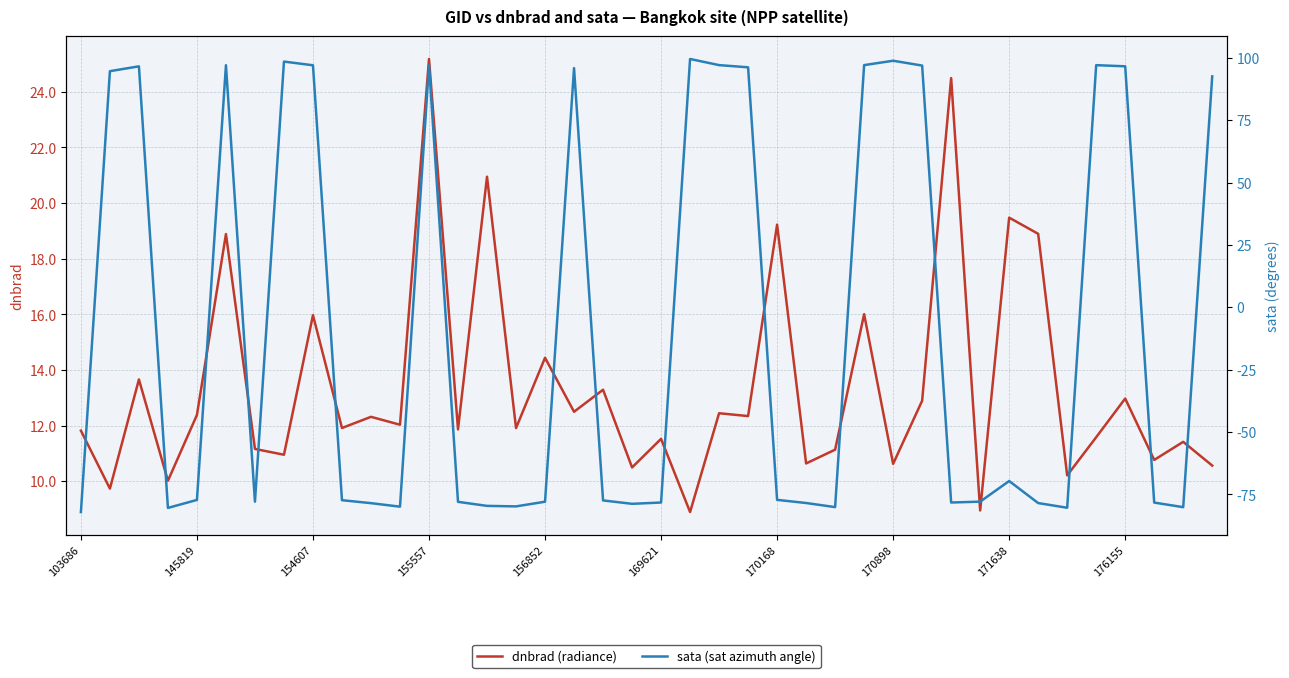

What are all the series names shown in the legend?

dnbrad (radiance), sata (sat azimuth angle)